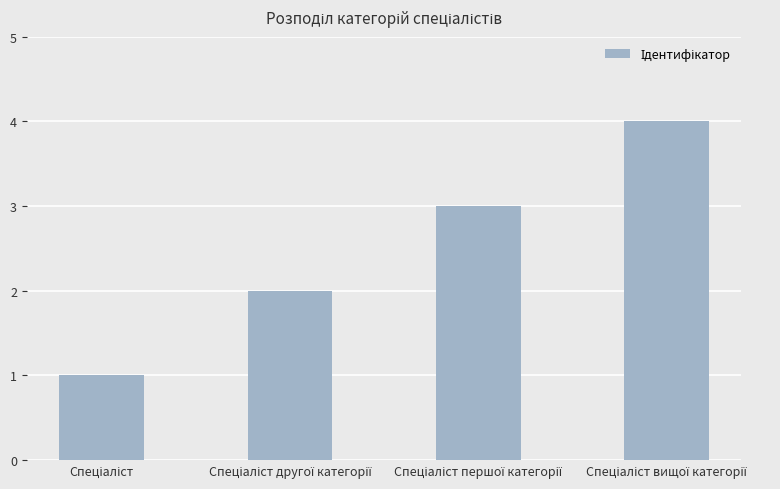

Are the bars horizontal?

No